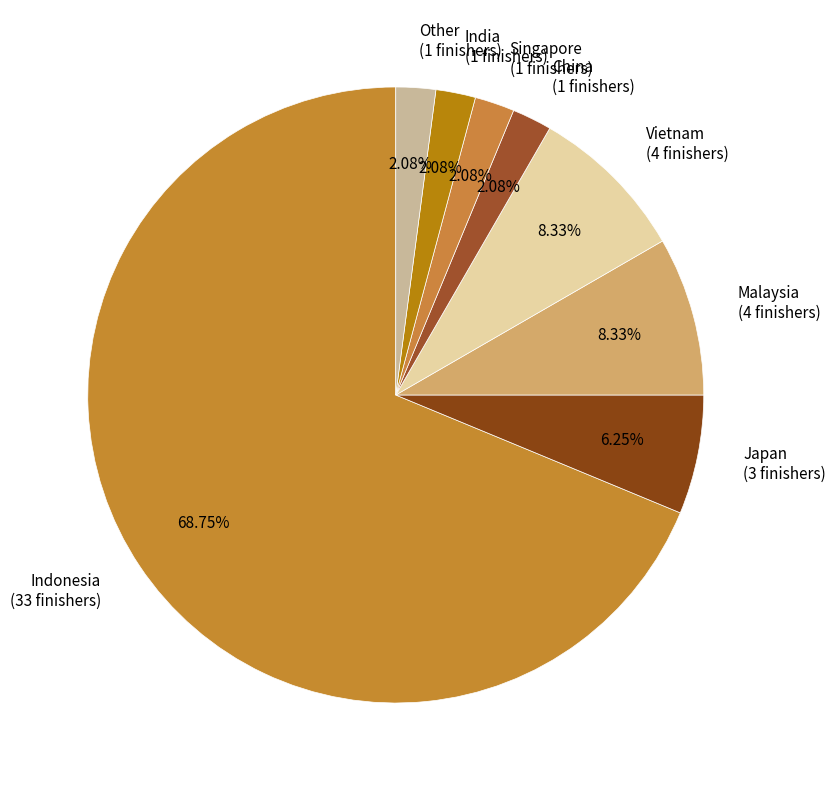

To the nearest percent, what percentage of the pie is China?

2%